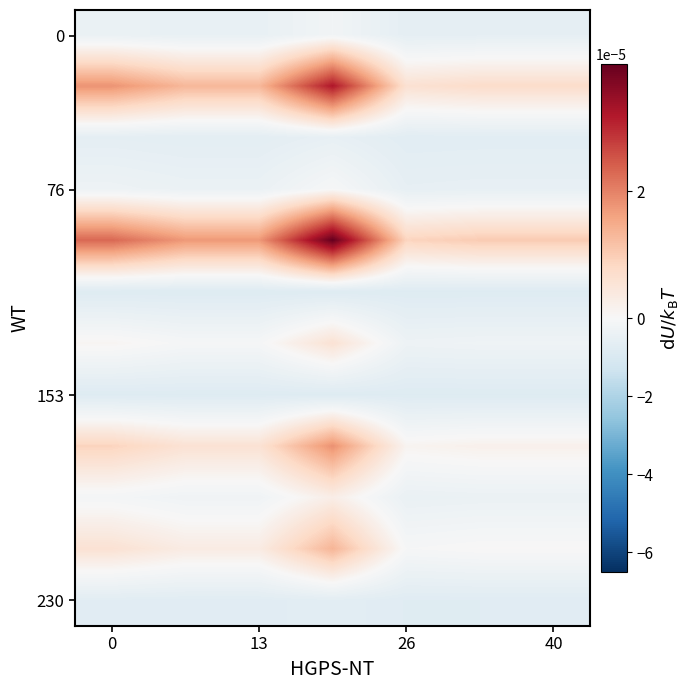

Which series has the largest range (max minus min)?

row_4